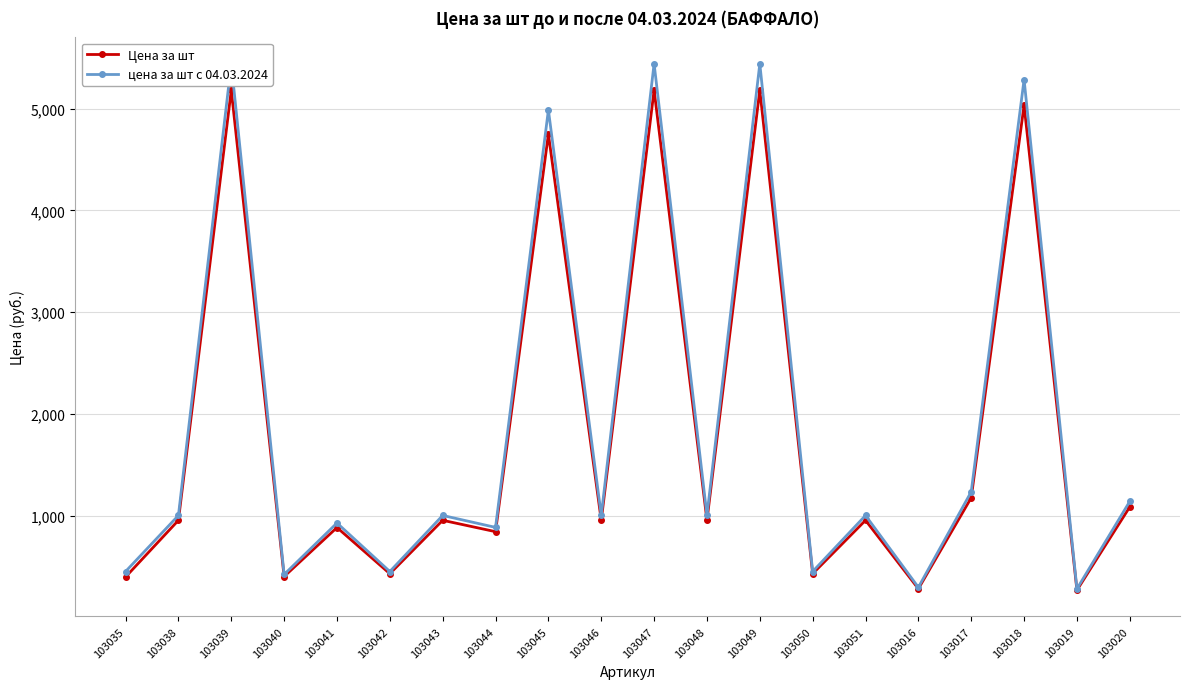

Which has a higher value, 103049 or 103018?

103049